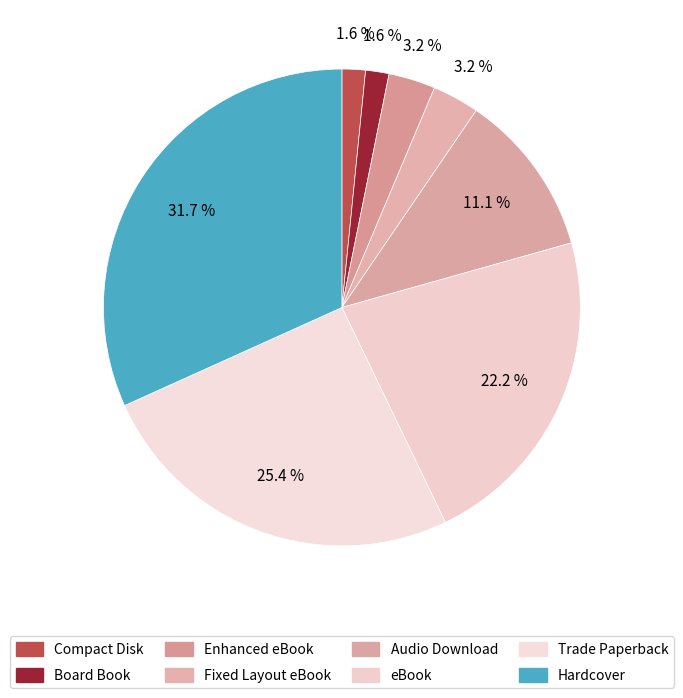

Is there any slice that represents more than half of the pie?

No